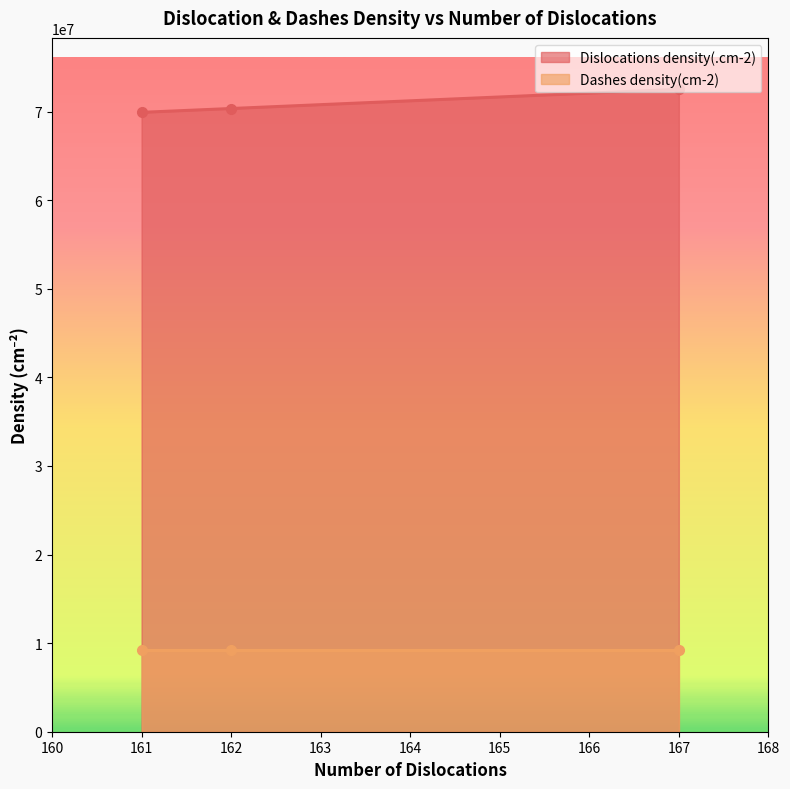

Where does the data first go above 70343000?

167